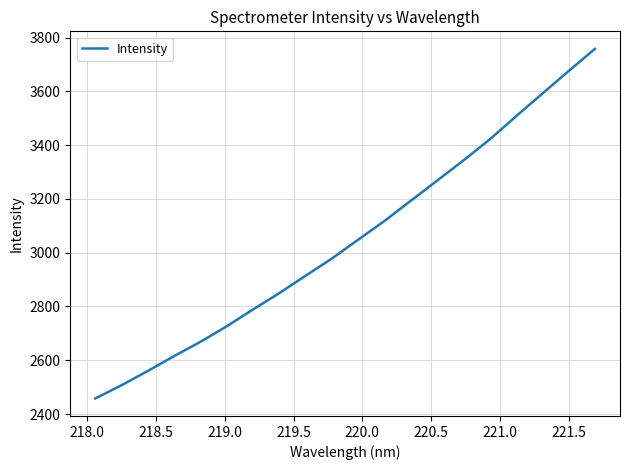

What is the maximum value shown in the chart?

3758.3